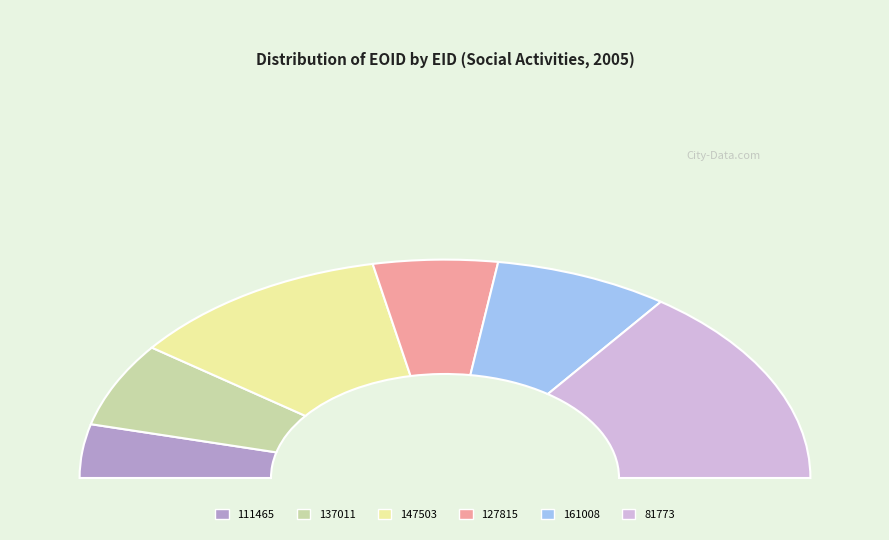

To the nearest percent, what portion does 127815 represent?

11%